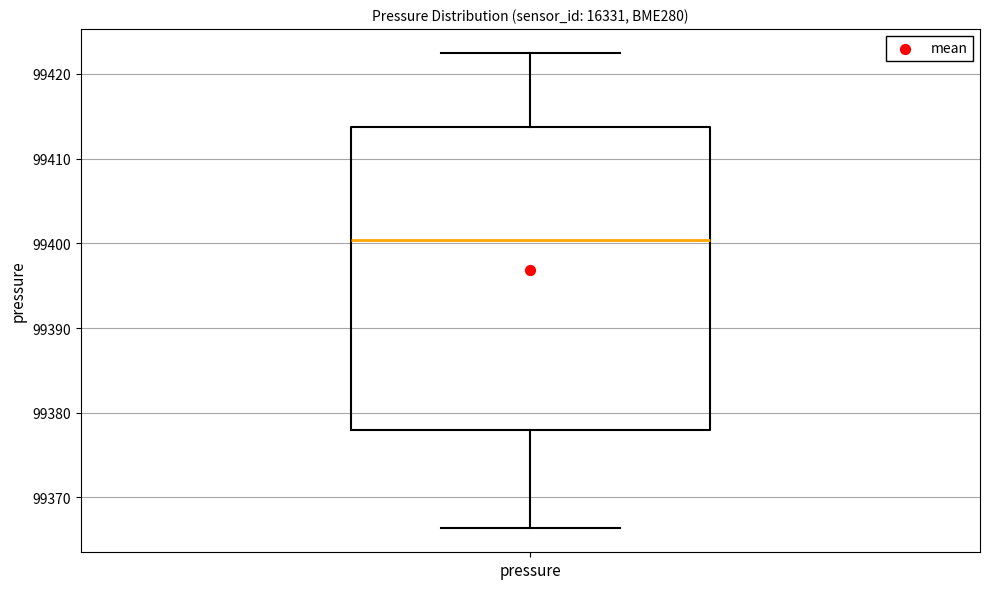

Where is the upper edge of the box for pressure on the y-axis? The values are not printed on the chart, so give them approximately, as read against the axis.

99414